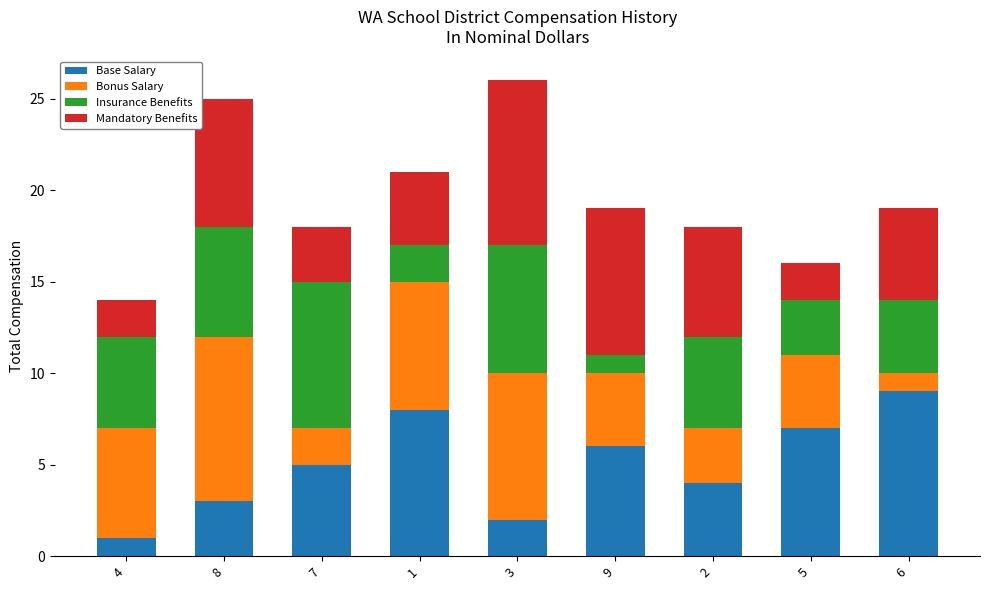

Which category has the highest value in the Base Salary series?

6